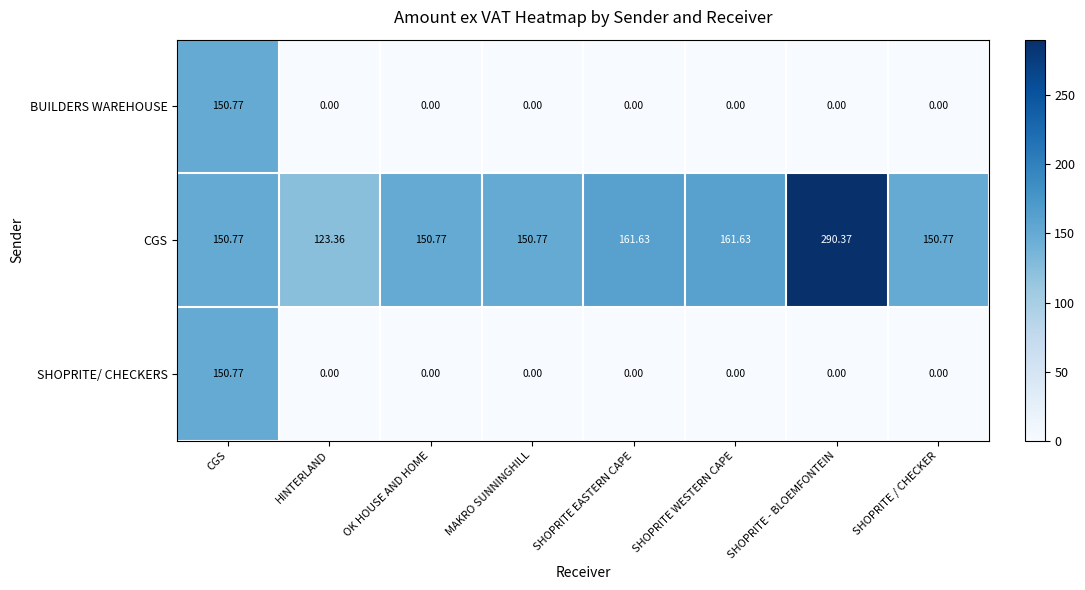

Which label corresponds to the largest value in the chart?

SHOPRITE - BLOEMFONTEIN